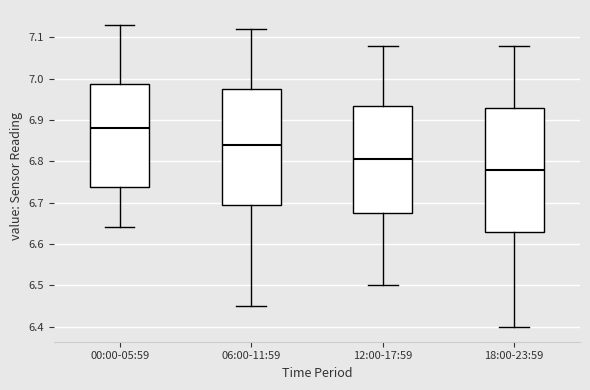

Comparing the boxes themselves (not the whiskers), which one is the tallest?

18:00-23:59